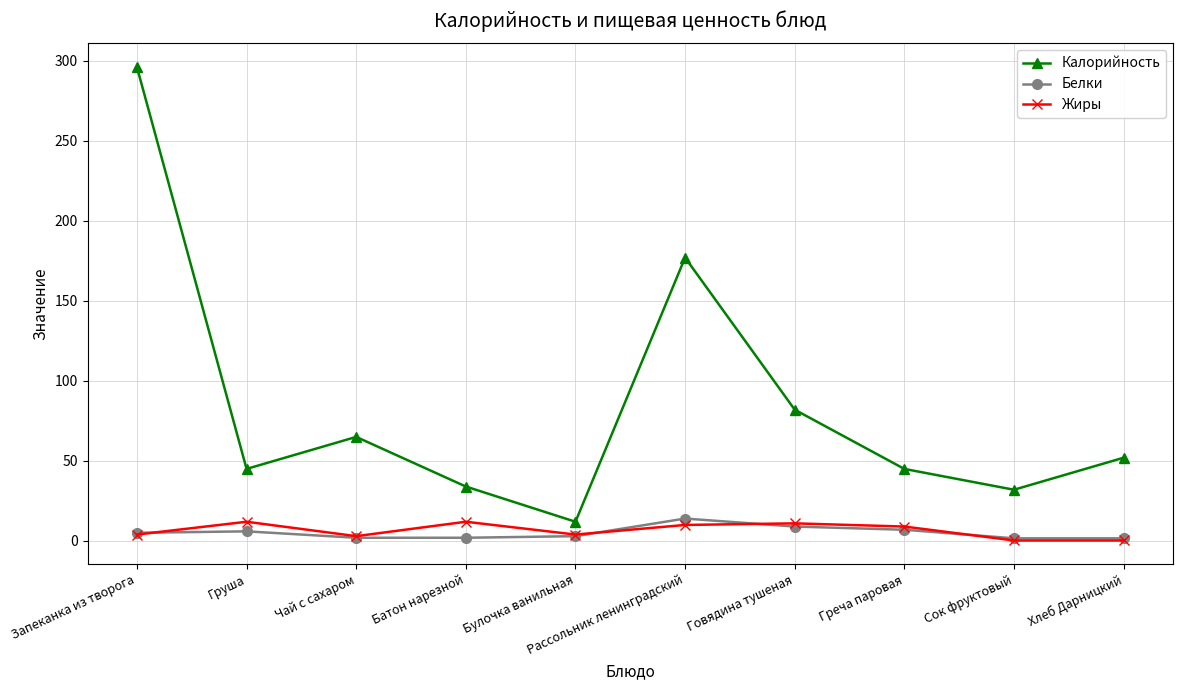

In Калорийность, how many points are higher than both neighbors (excluding endpoints)?

2